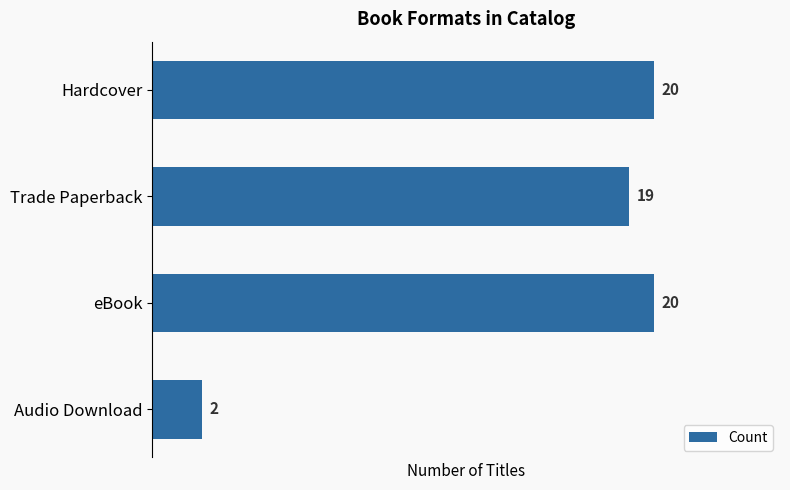

Between Audio Download and Hardcover, which is larger?

Hardcover